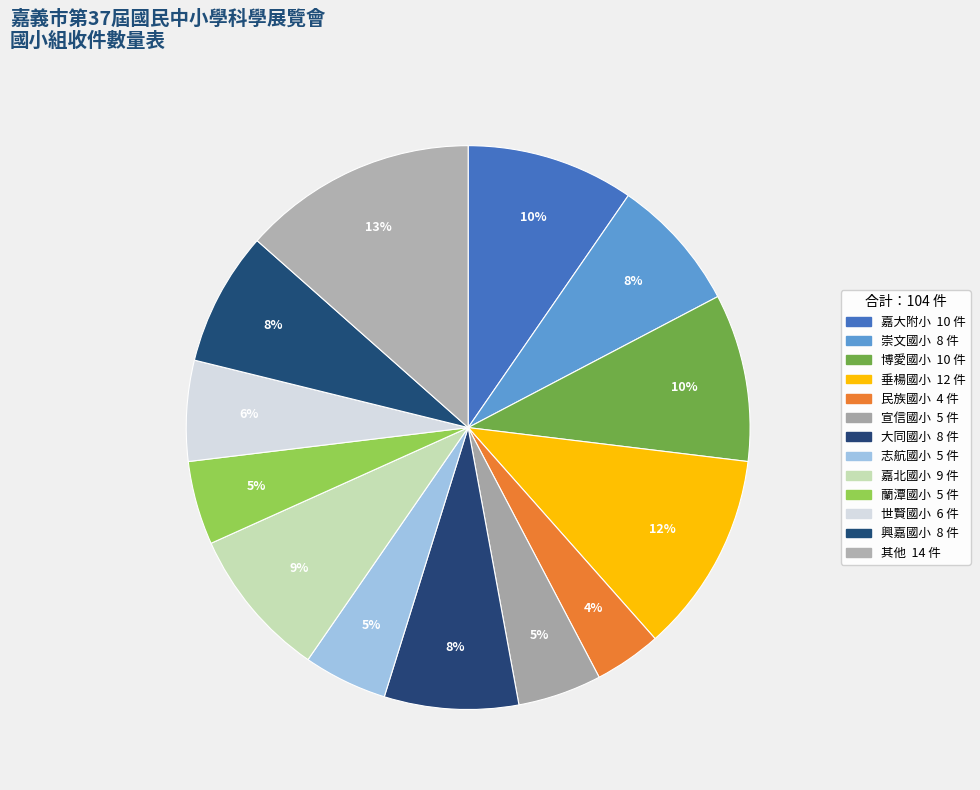

Count the number of slices in the pie.

13